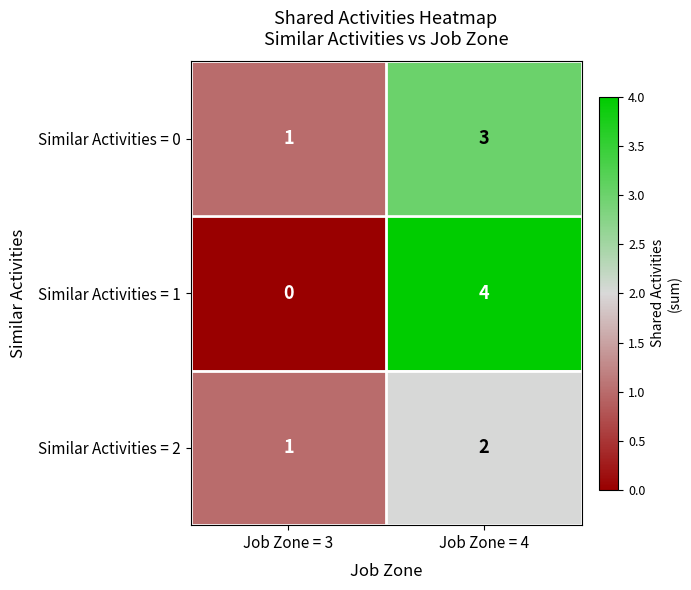

Which series has the largest range (max minus min)?

Similar Activities = 1